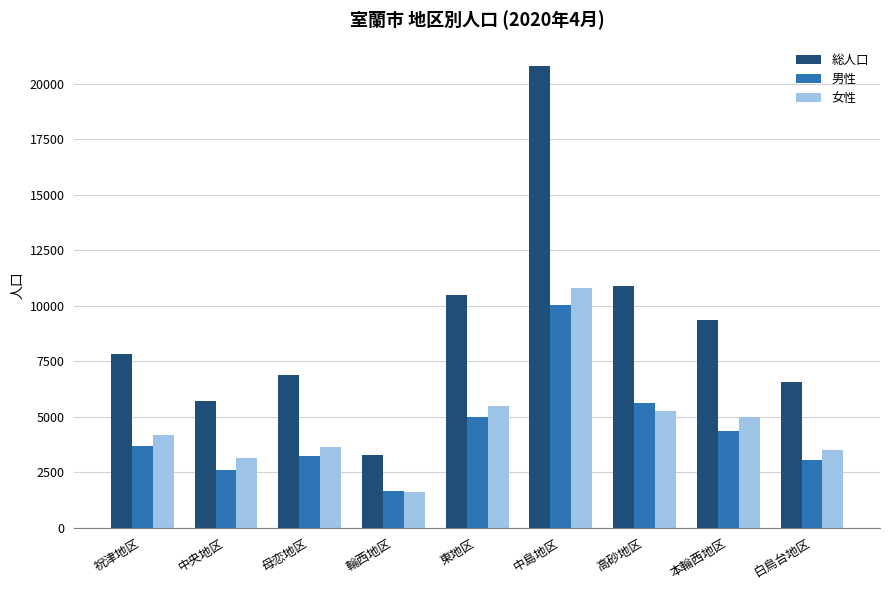

How many distinct data groups are displayed?

3